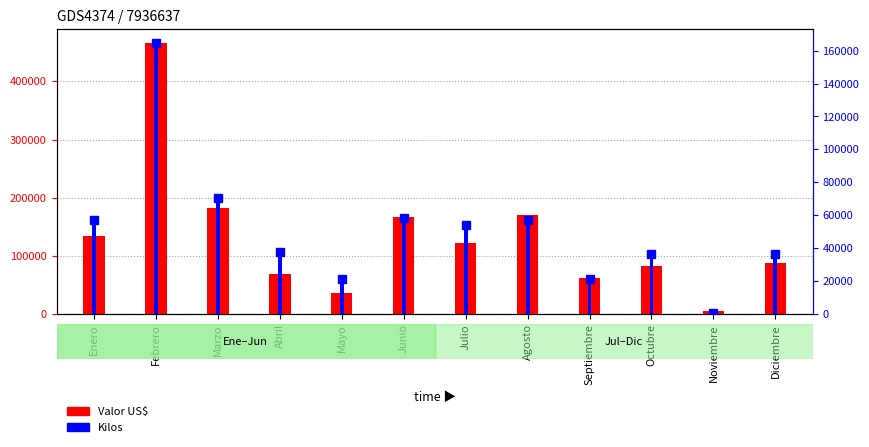

How many values in the Kilos (dot) series exceed 54333?

6